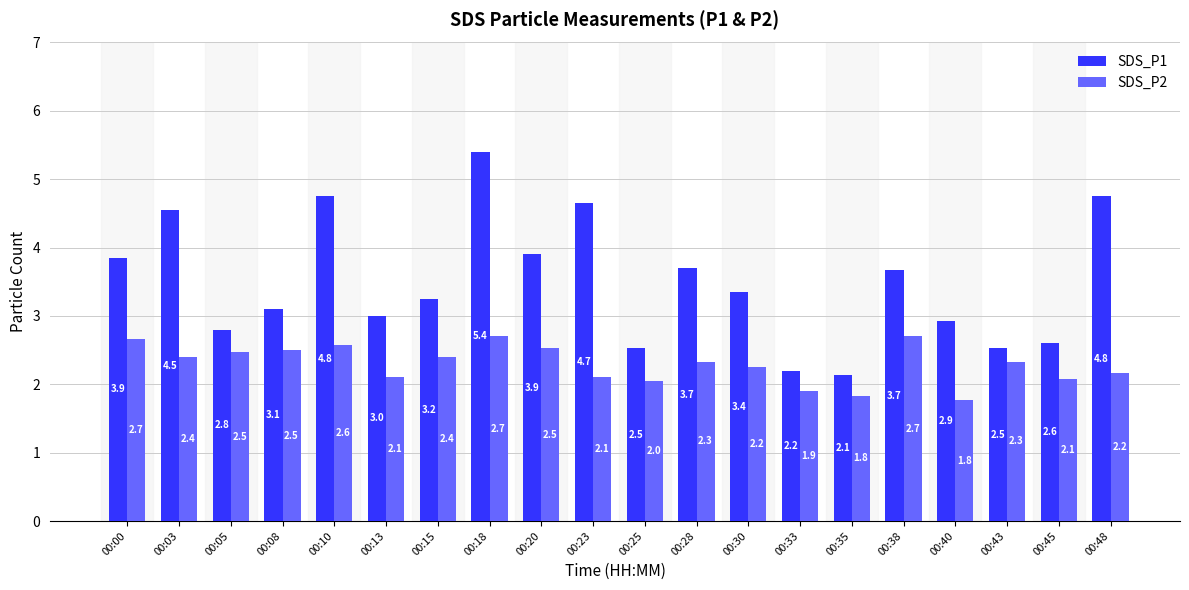

What is the sum of the SDS_P1 values at 00:00 and 00:03?

8.4